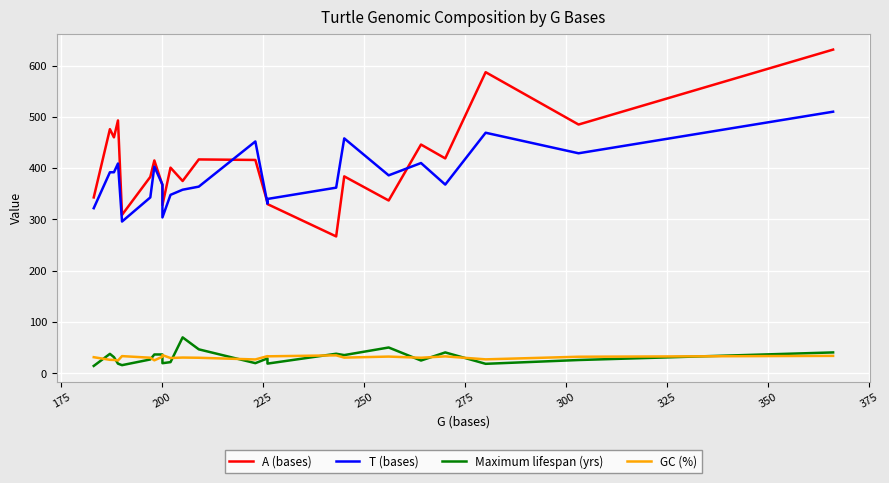

True or false: T (bases) and Maximum lifespan (yrs) cross at least once.

False